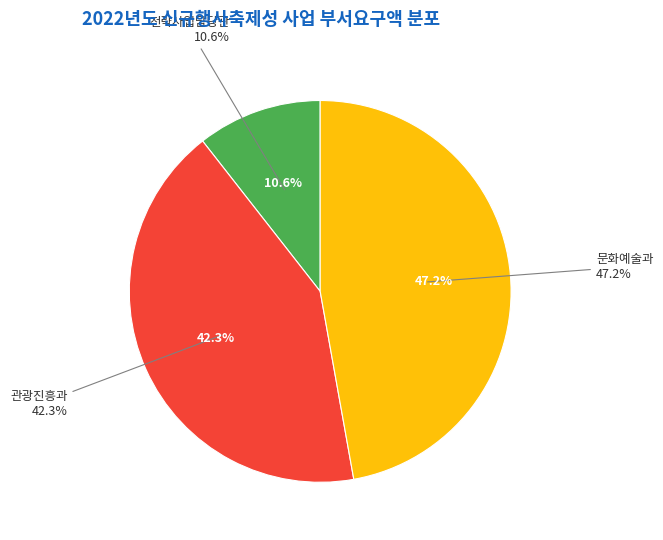

What is the change in value from 관광진흥과 to 문화예술과?

+14000